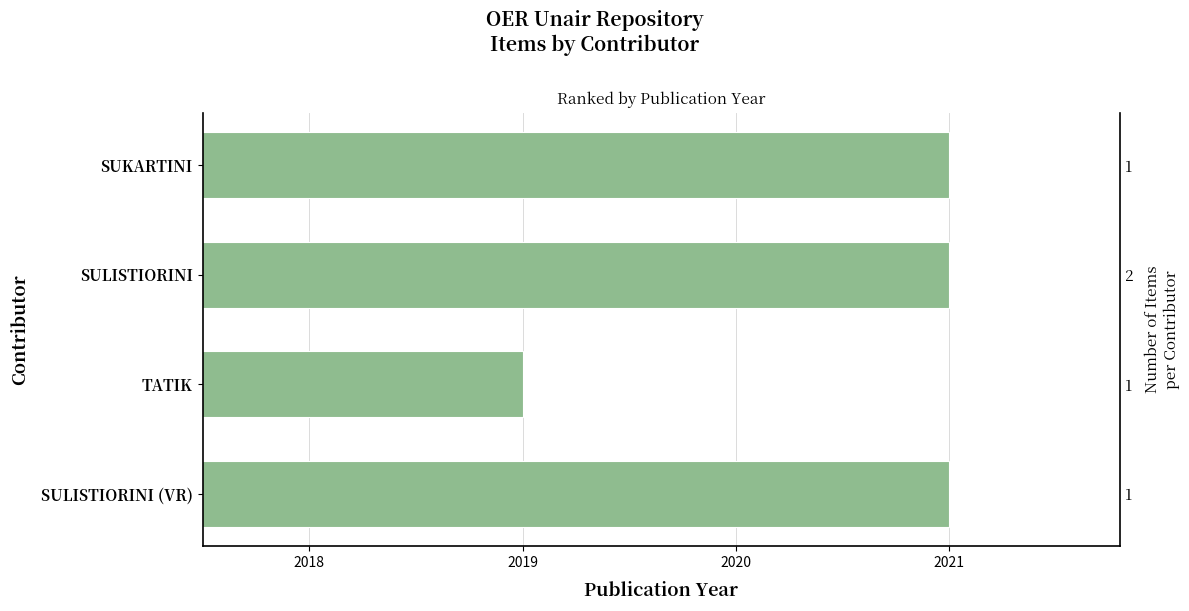

True or false: the data shows 2019 at TATIK.

True